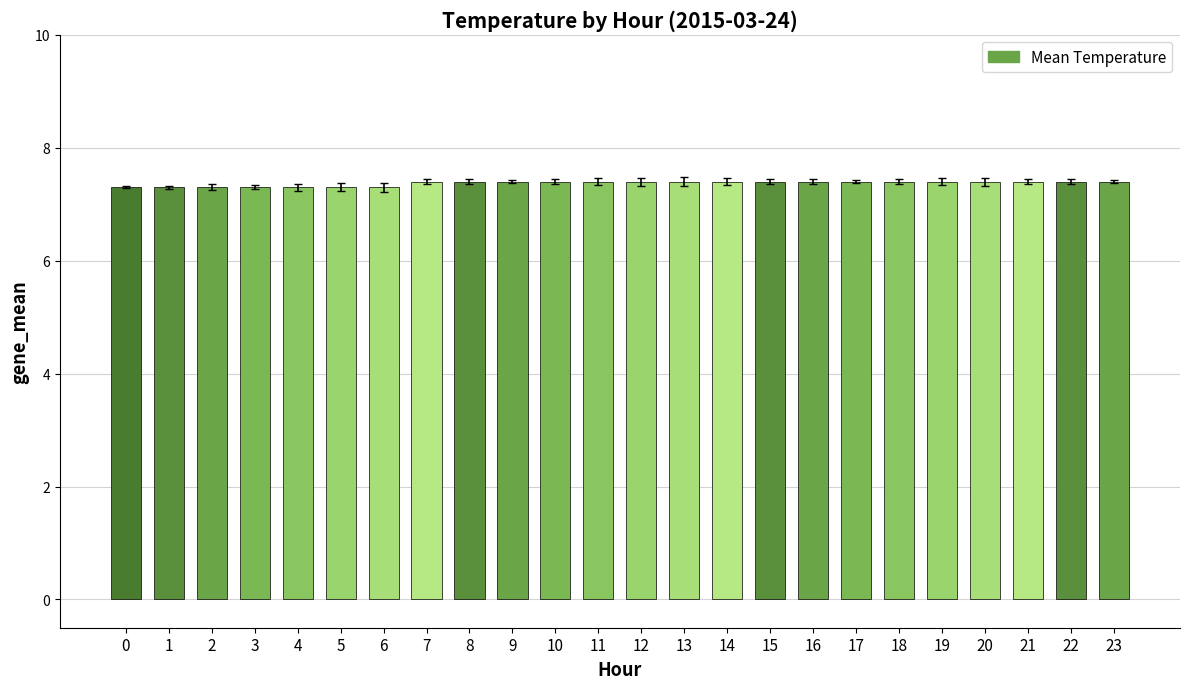

Reading left to right, transcribe all the data shown in this chart.

0=7.3	1=7.3	2=7.3	3=7.3	4=7.3	5=7.3	6=7.3	7=7.4	8=7.4	9=7.4	10=7.4	11=7.4	12=7.4	13=7.4	14=7.4	15=7.4	16=7.4	17=7.4	18=7.4	19=7.4	20=7.4	21=7.4	22=7.4	23=7.4